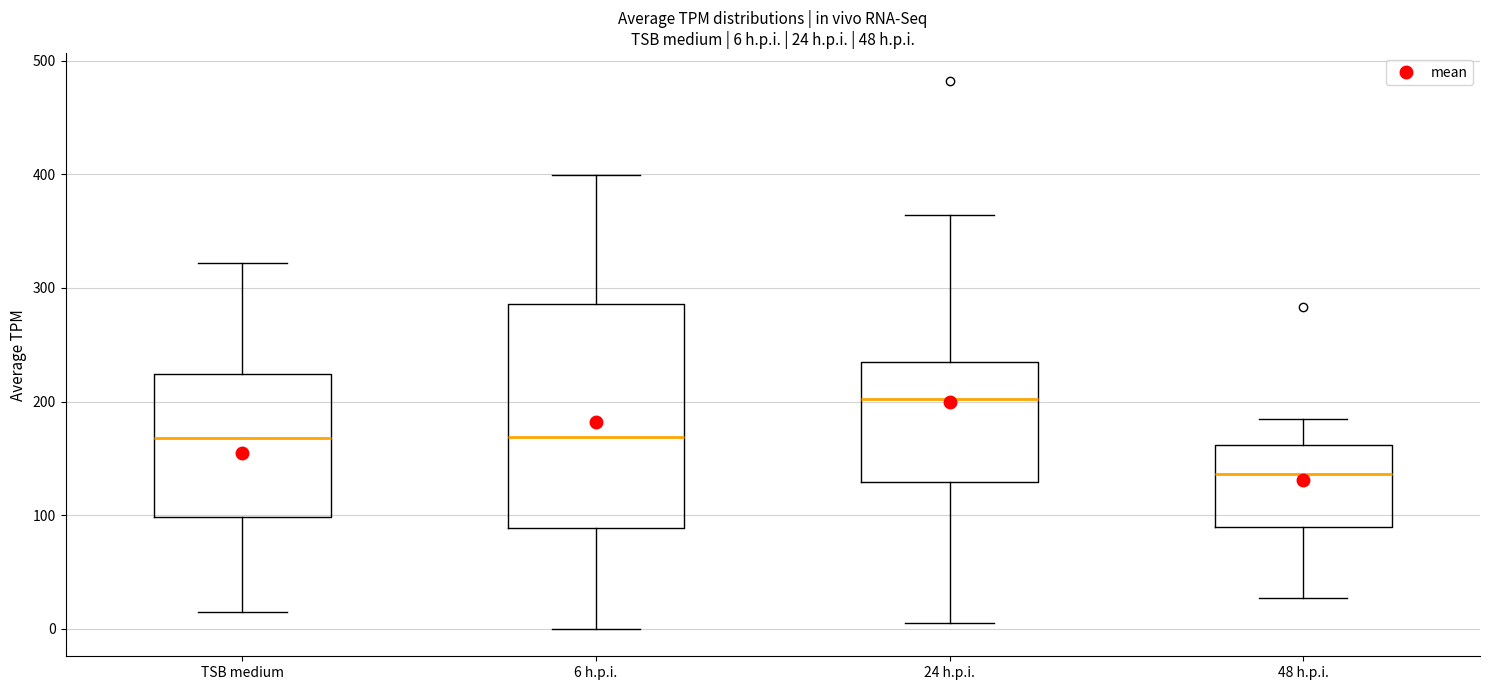

Which box has the highest median line?

24 h.p.i.